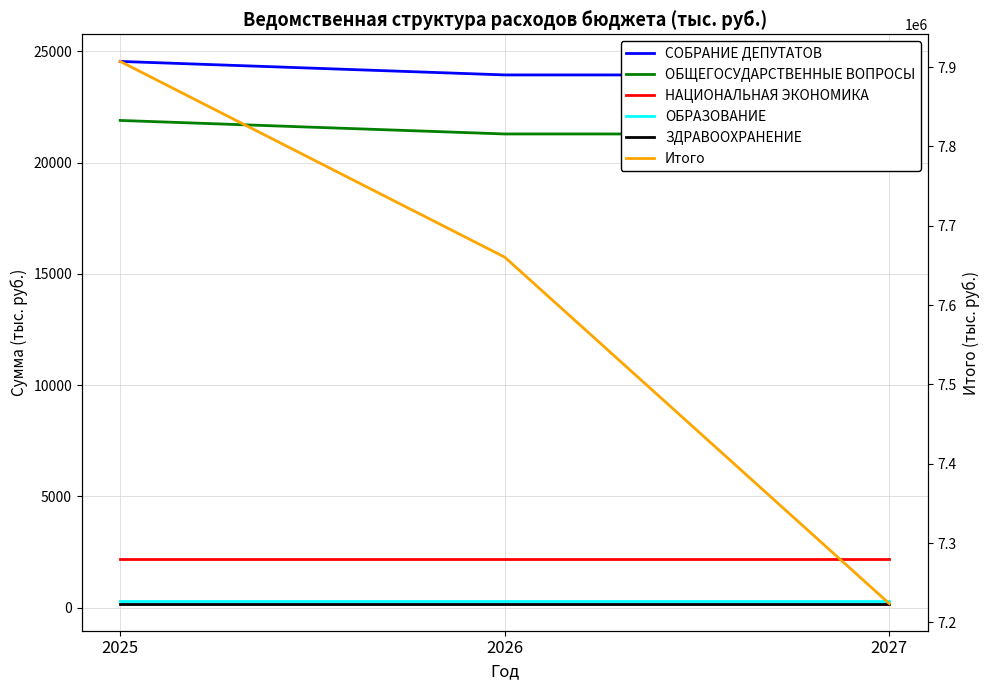

Is it true that ОБЩЕГОСУДАРСТВЕННЫЕ ВОПРОСЫ equals 4901.8 at 2027?

False